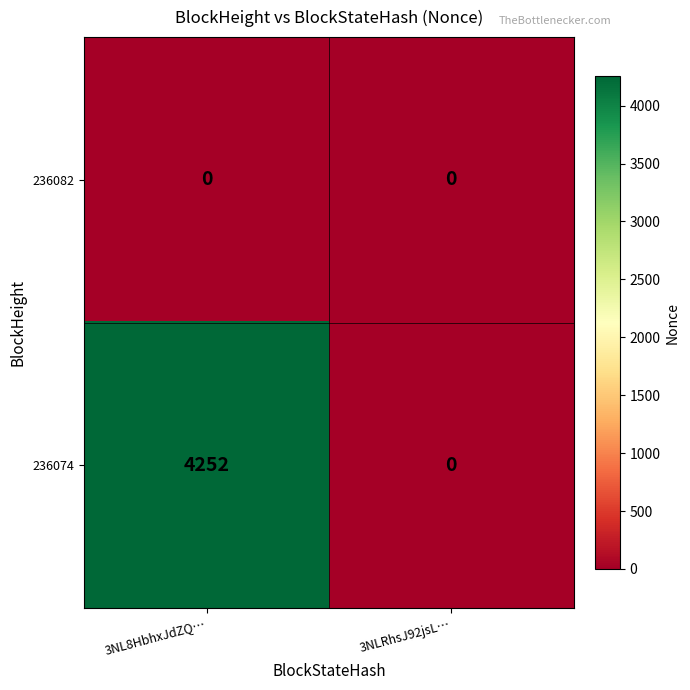

Rank the series at 3NL8HbhxJdZQ… from highest to lowest value.

236074, 236082